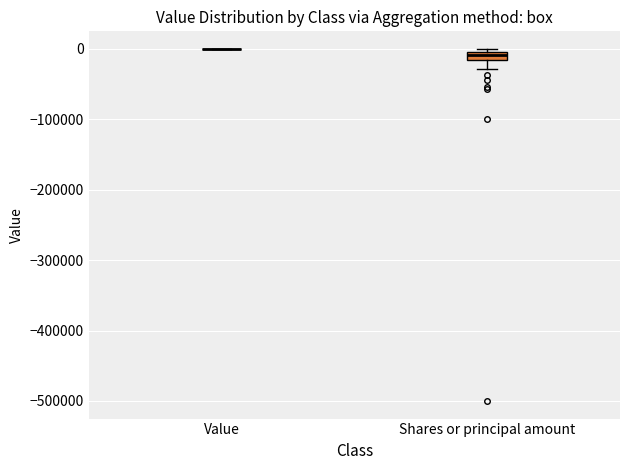

Comparing the boxes themselves (not the whiskers), which one is the tallest?

Shares or principal amount